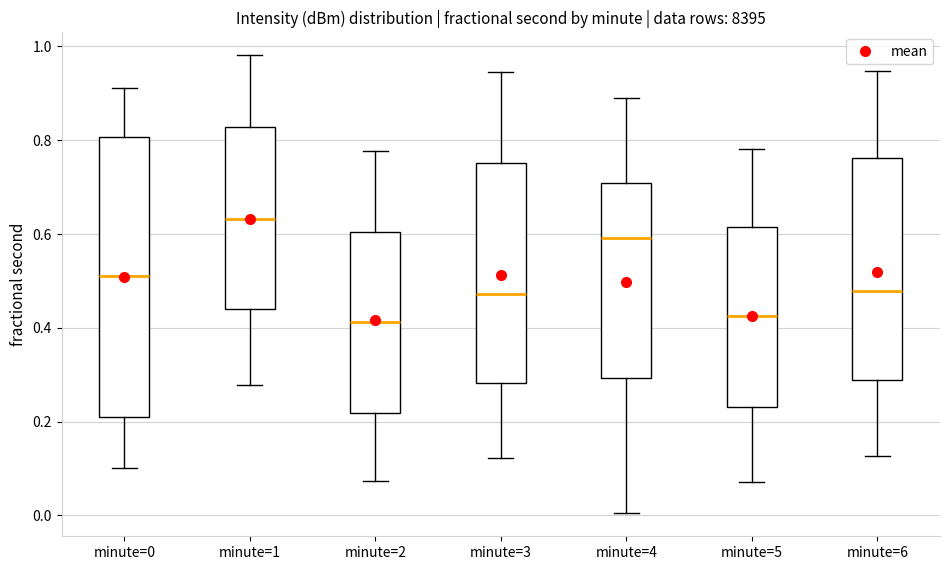

Reading left to right, read every box against the y-axis: the position of its median line, the range the box covers, and the ends of its whiskers. The values are not printed on the chart, so give them approximately, as read against the axis.

minute=0: median 0.52, box 0.22 to 0.80, whiskers 0.10 to 0.92
minute=1: median 0.64, box 0.44 to 0.82, whiskers 0.28 to 0.98
minute=2: median 0.42, box 0.22 to 0.60, whiskers 0.08 to 0.78
minute=3: median 0.48, box 0.28 to 0.76, whiskers 0.12 to 0.94
minute=4: median 0.60, box 0.30 to 0.70, whiskers 0.00 to 0.88
minute=5: median 0.42, box 0.24 to 0.62, whiskers 0.08 to 0.78
minute=6: median 0.48, box 0.28 to 0.76, whiskers 0.12 to 0.94